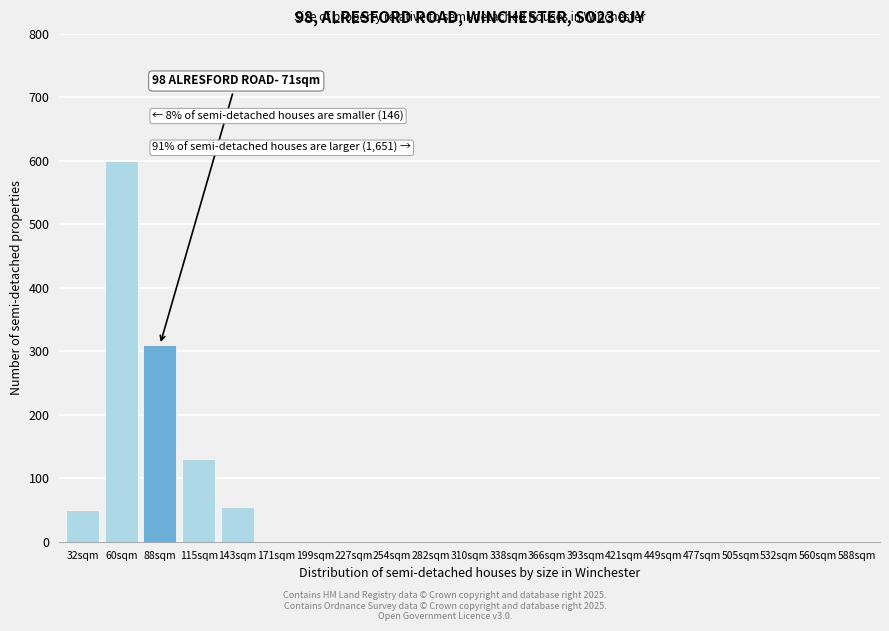

Reading left to right, list all the values displayed in this chart.

32sqm=50	60sqm=600	88sqm=310	115sqm=130	143sqm=55	171sqm=0	199sqm=0	227sqm=0	254sqm=0	282sqm=0	310sqm=0	338sqm=0	366sqm=0	393sqm=0	421sqm=0	449sqm=0	477sqm=0	505sqm=0	532sqm=0	560sqm=0	588sqm=0